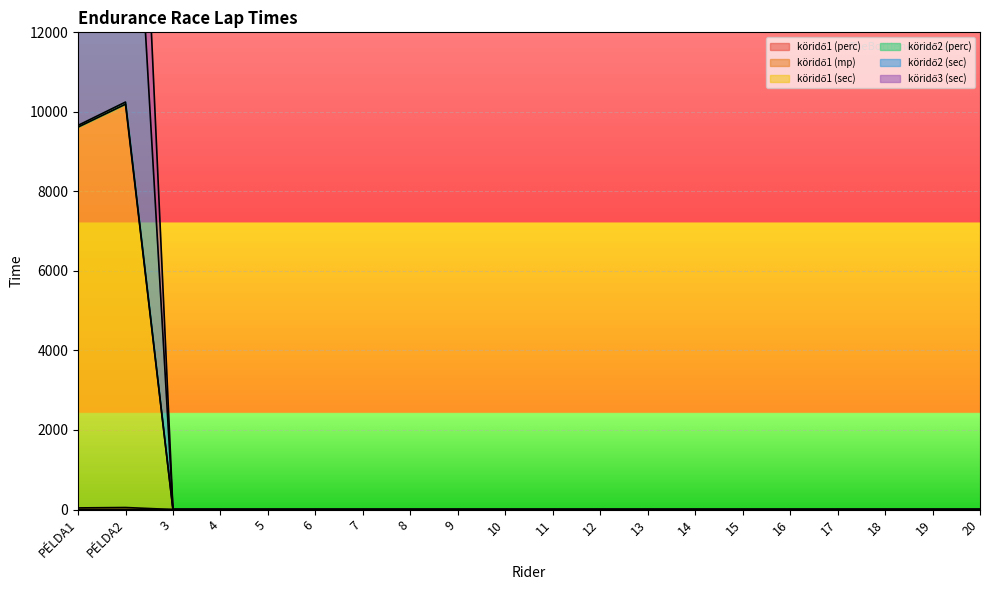

What is the label of the 10th point from the right?

11